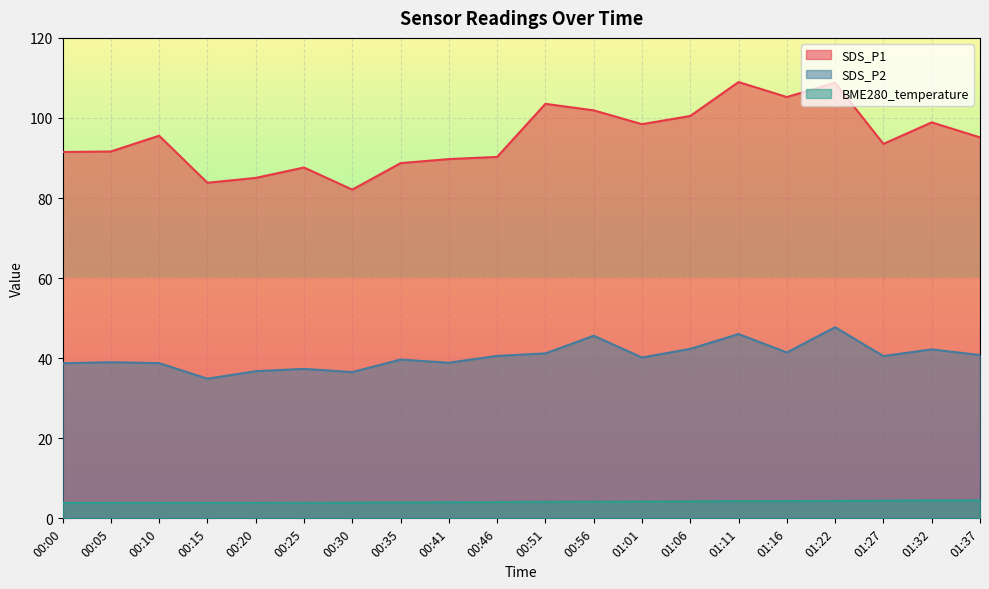

What is the average value of the BME280_temperature series?

4.1